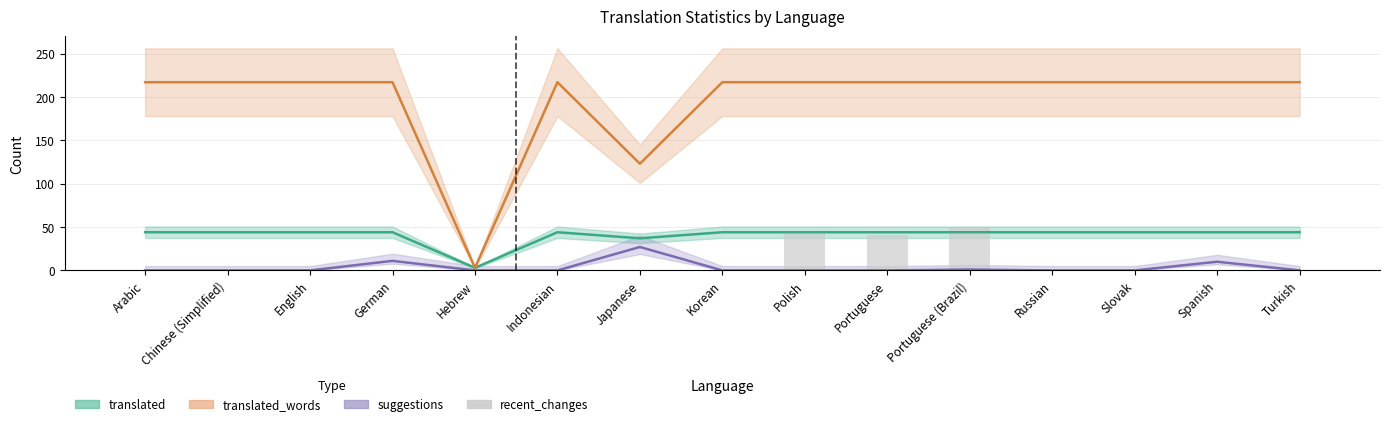

Reading left to right, extract all data points from this chart.

translated: Arabic=44	Chinese (Simplified)=44	English=44	German=44	Hebrew=3	Indonesian=44	Japanese=37	Korean=44	Polish=44	Portuguese=44	Portuguese (Brazil)=44	Russian=44	Slovak=44	Spanish=44	Turkish=44
translated_words: Arabic=217	Chinese (Simplified)=217	English=217	German=217	Hebrew=3	Indonesian=217	Japanese=123	Korean=217	Polish=217	Portuguese=217	Portuguese (Brazil)=217	Russian=217	Slovak=217	Spanish=217	Turkish=217
suggestions: Arabic=0	Chinese (Simplified)=0	English=0	German=11	Hebrew=0	Indonesian=0	Japanese=27	Korean=0	Polish=0	Portuguese=0	Portuguese (Brazil)=1	Russian=0	Slovak=0	Spanish=10	Turkish=0
recent_changes: Arabic=0	Chinese (Simplified)=0	English=0	German=0	Hebrew=0	Indonesian=0	Japanese=0	Korean=0	Polish=43	Portuguese=41	Portuguese (Brazil)=49	Russian=0	Slovak=0	Spanish=0	Turkish=0